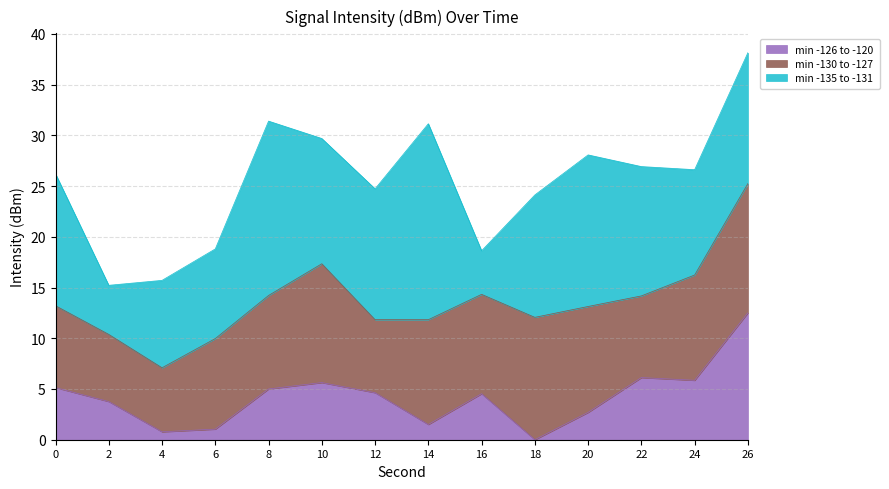

What is the sum of the min -126 to -120 values at 4 and 8?

5.8